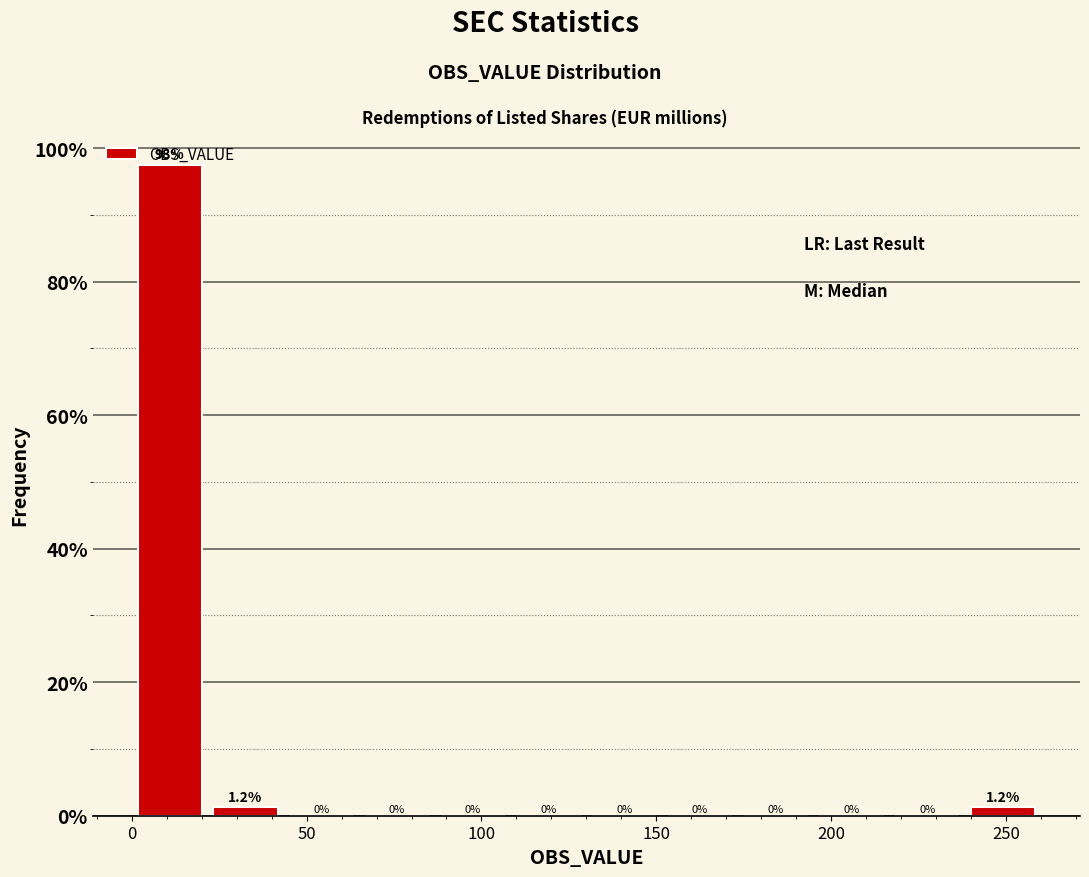

Which range on the x-axis has the tallest bar?

0 to 20